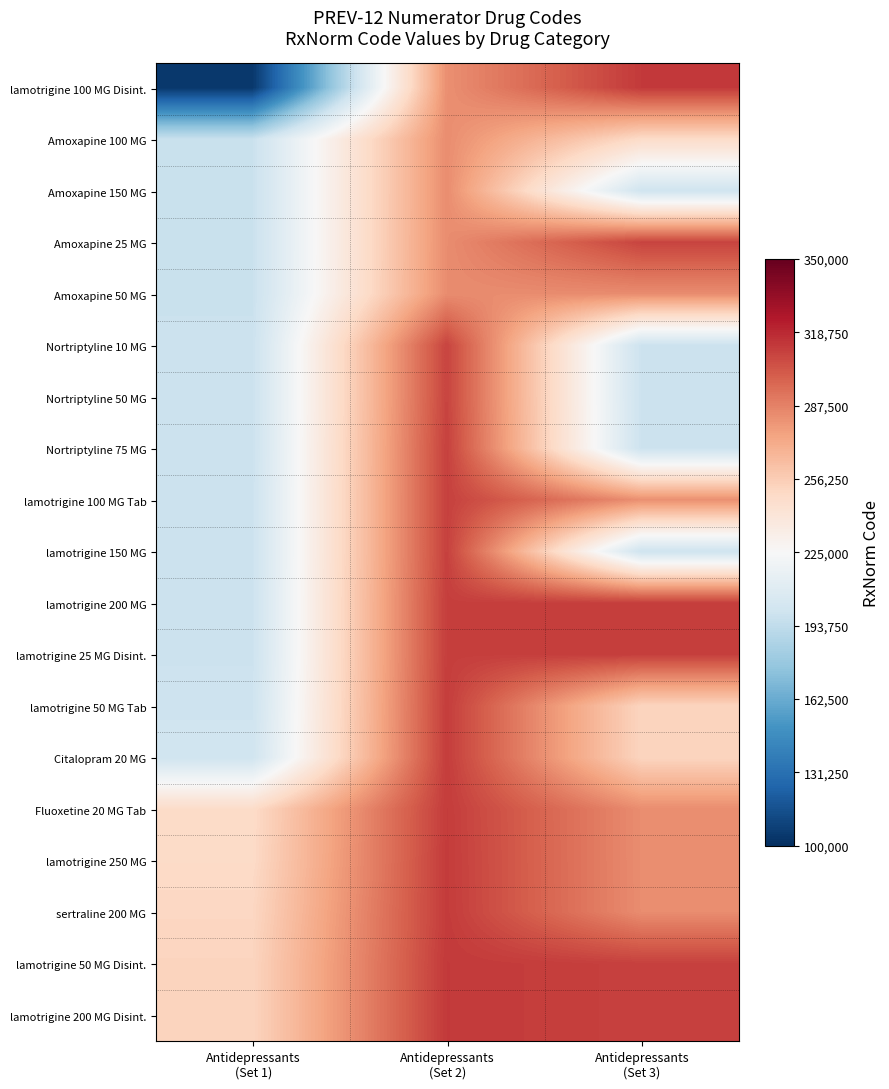

Which series changed the most between Antidepressants (Set 1) and Antidepressants (Set 2)?

lamotrigine 100 MG Disint.